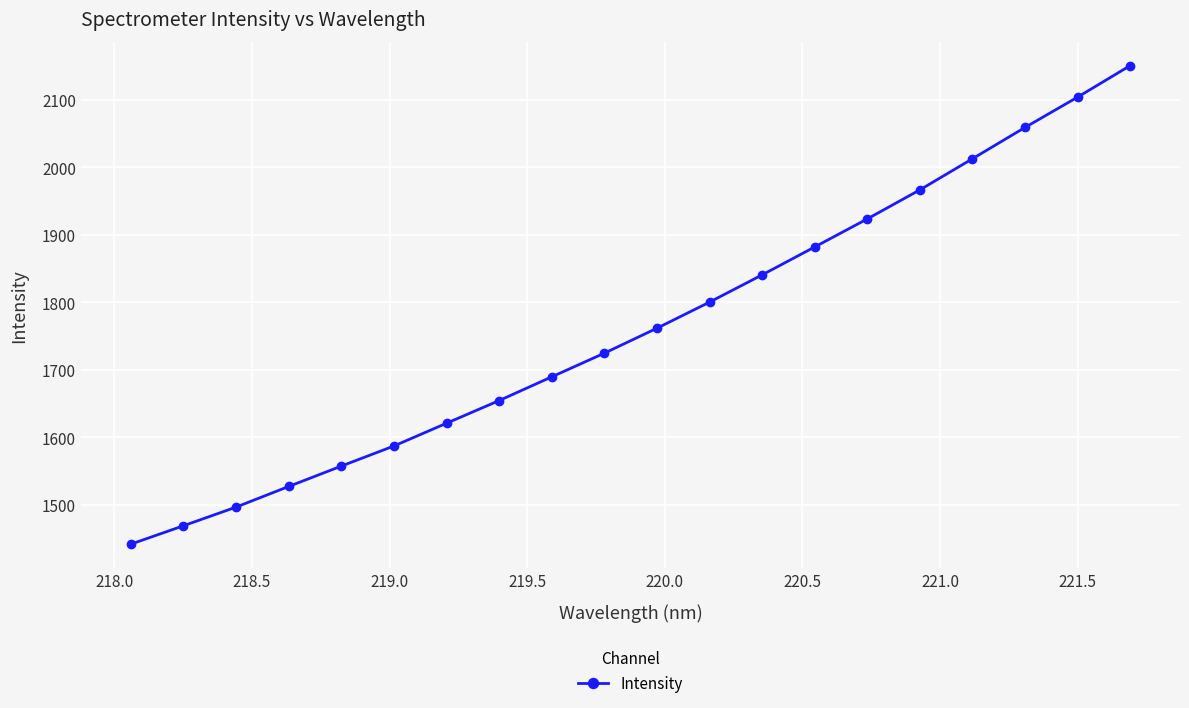

True or false: the data has more than 1 interior local peaks.

False